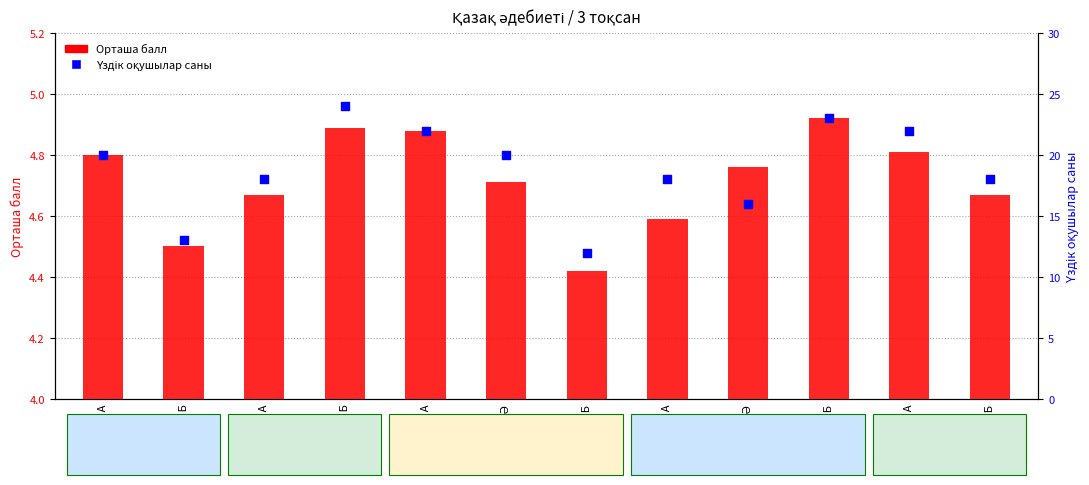

Which series has the largest total across all categories?

Үздік